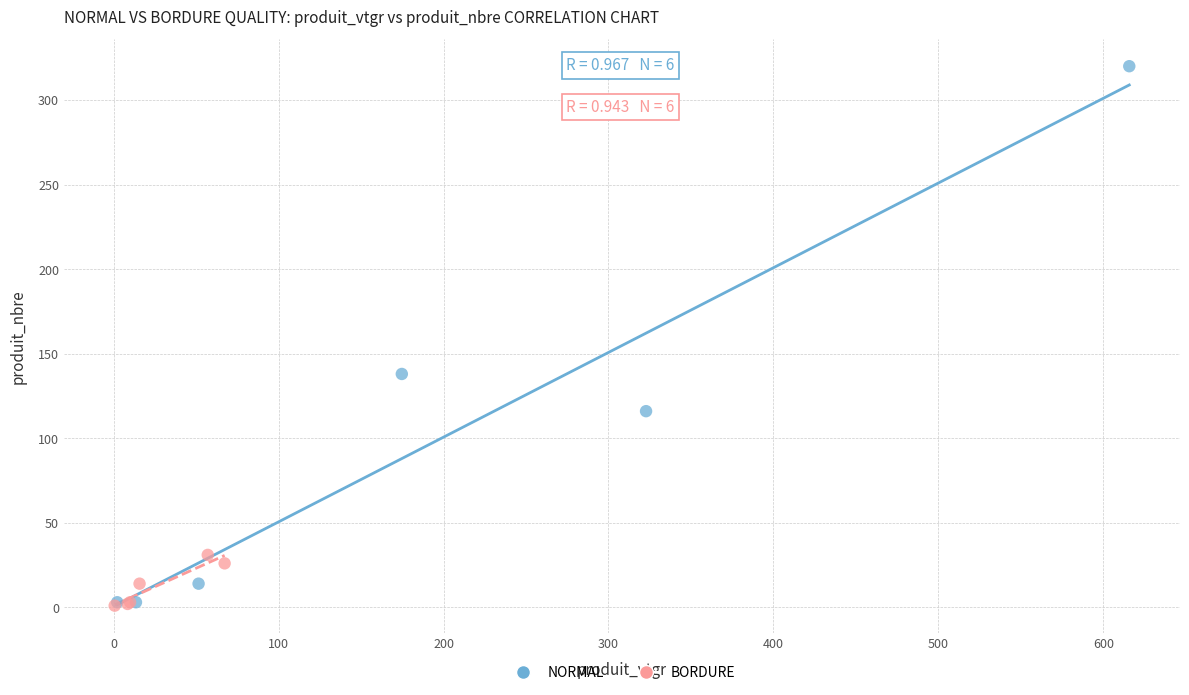

Which series reaches the maximum Y coordinate?

NORMAL